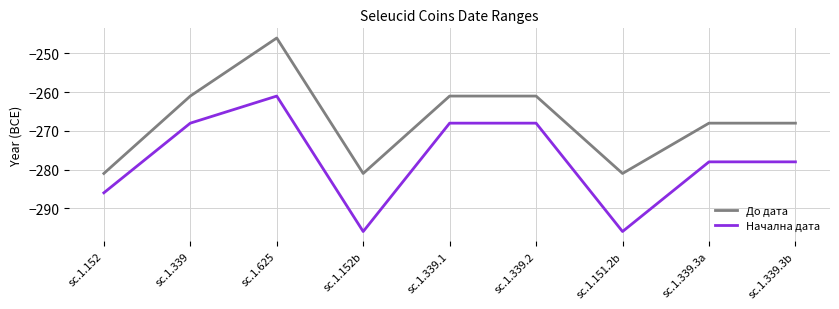

At which category is the sum across all series the highest?

sc.1.625